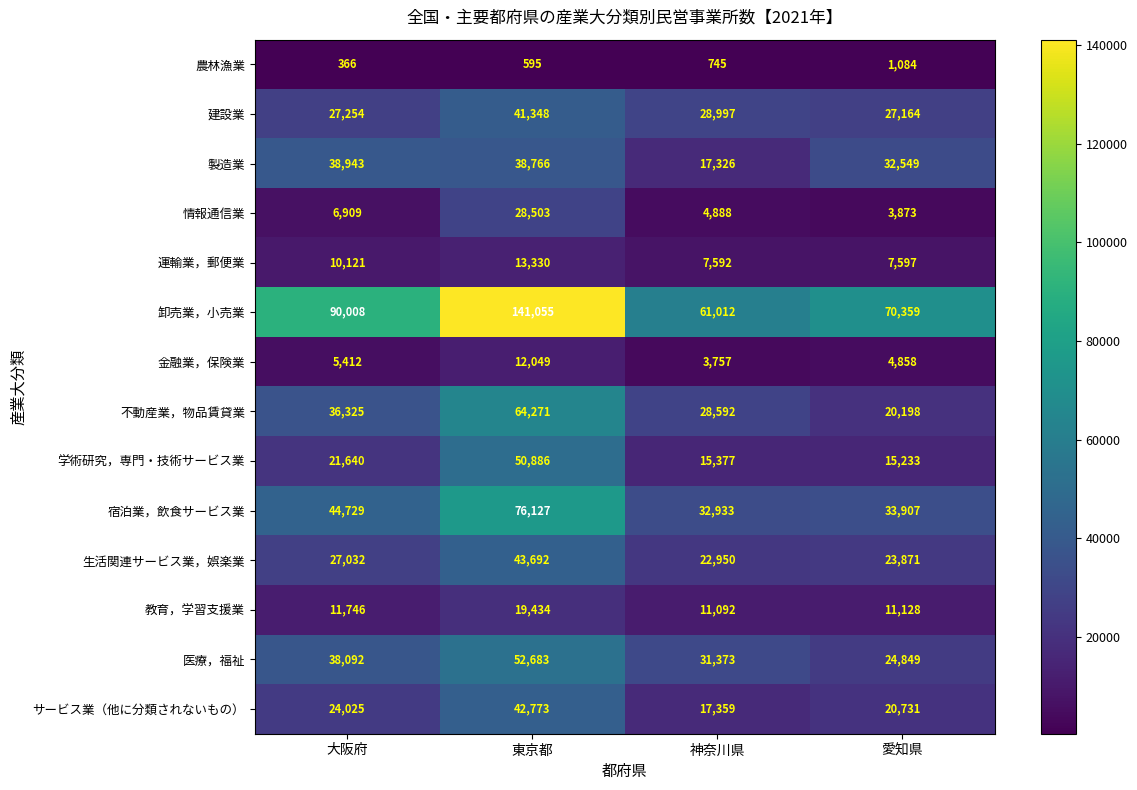

The value of 金融業，保険業 at 神奈川県 is 3757. True or false?

True